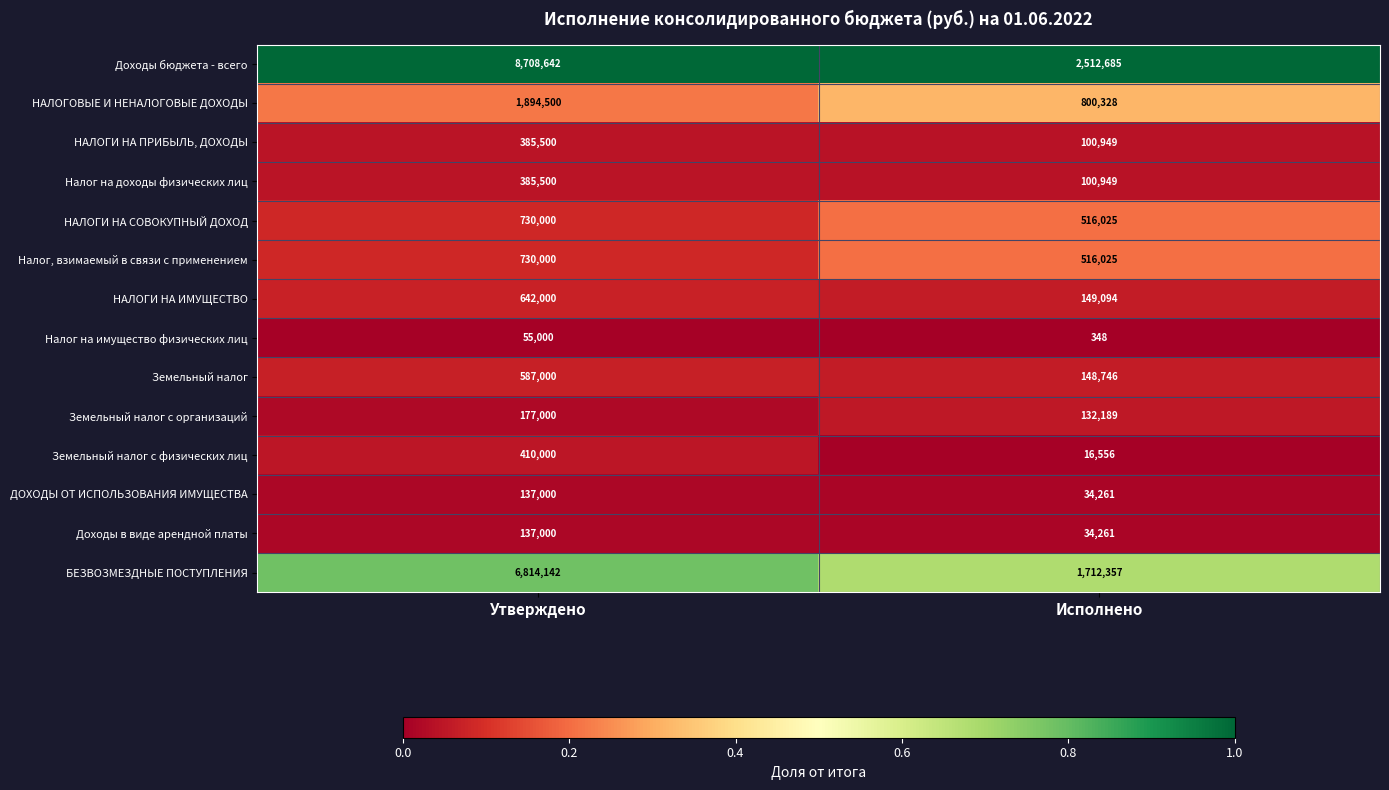

Which series has the largest total across all categories?

Доходы бюджета - всего